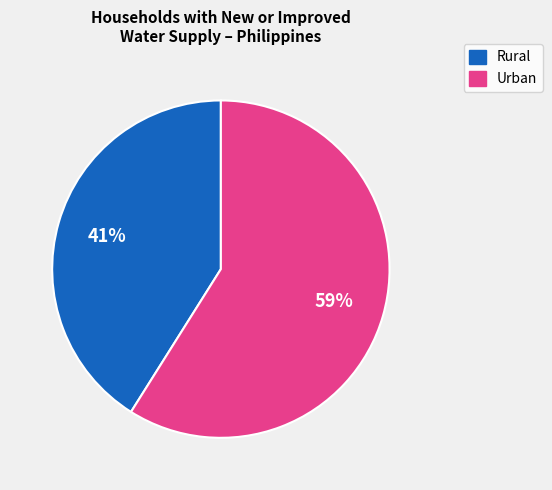

To the nearest percent, what is the difference between the largest and smallest slice percentages?

18%